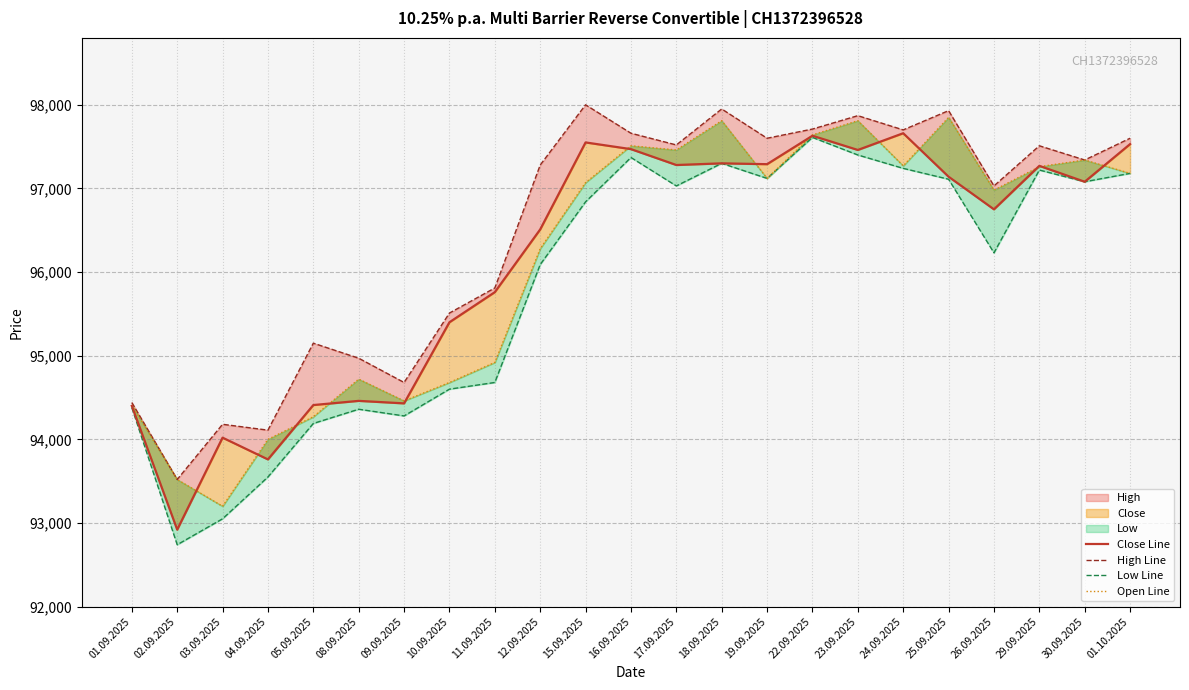

What is the difference between the maximum and minimum values in the Close Line series?

4740